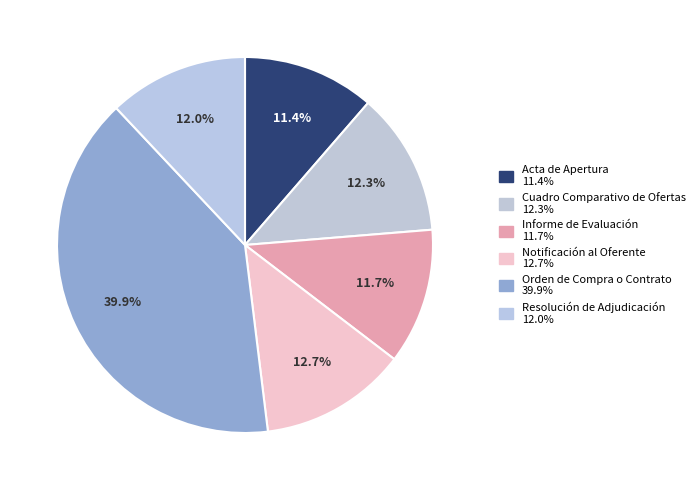

What is the smallest slice in the pie chart?

Acta de Apertura